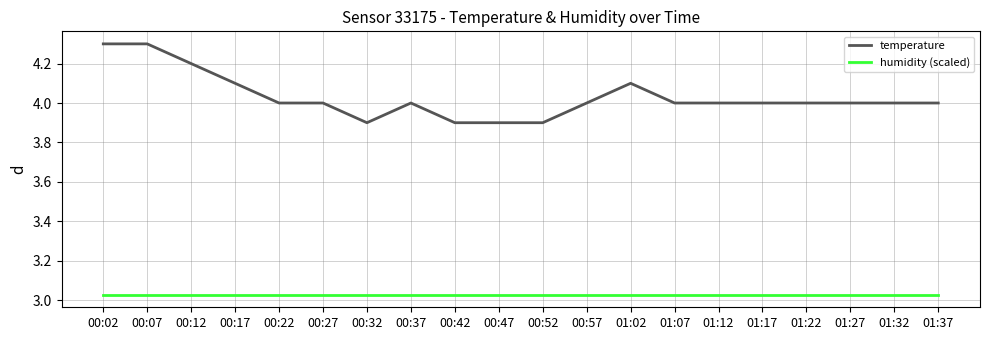

True or false: humidity (scaled) has a value of 0.8 at 01:22.

False